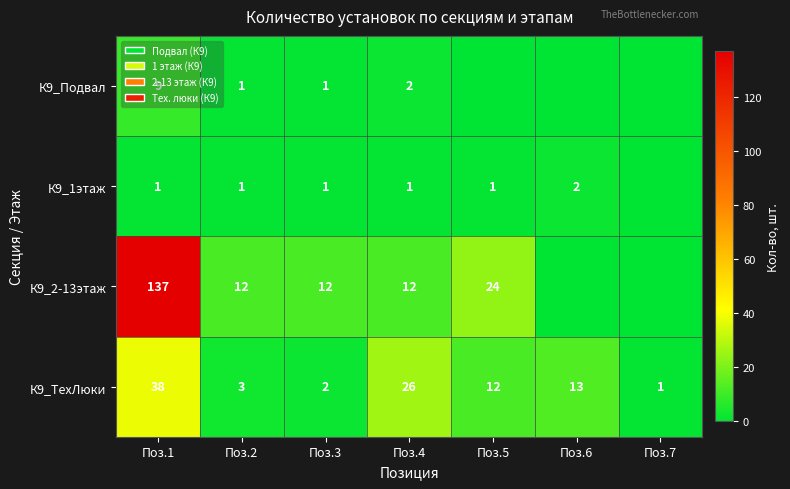

What is the highest value of the К9_ТехЛюки series?

38